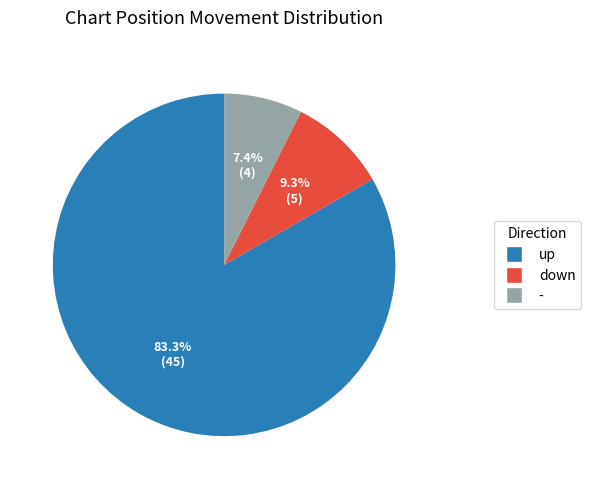

How many segments does this pie chart have?

3